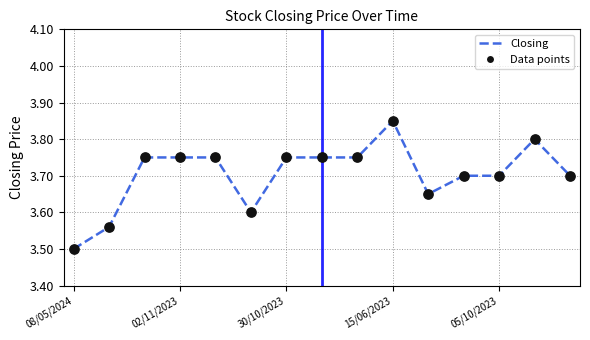

What is the smallest value displayed?

3.5